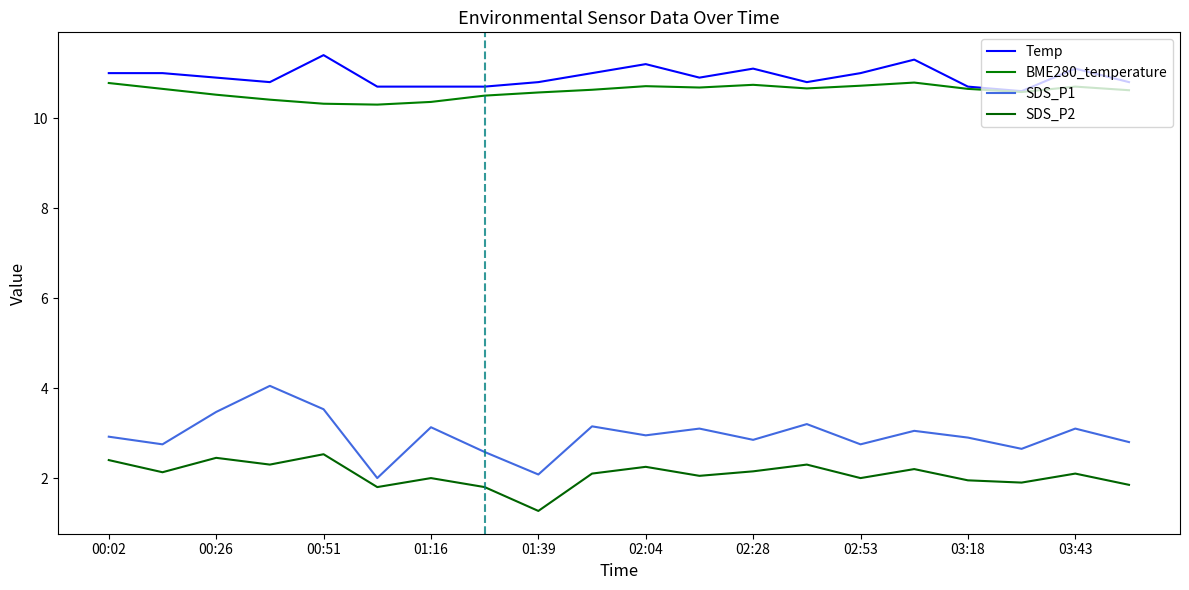

How many interior local peaks does the SDS_P2 series have?

7